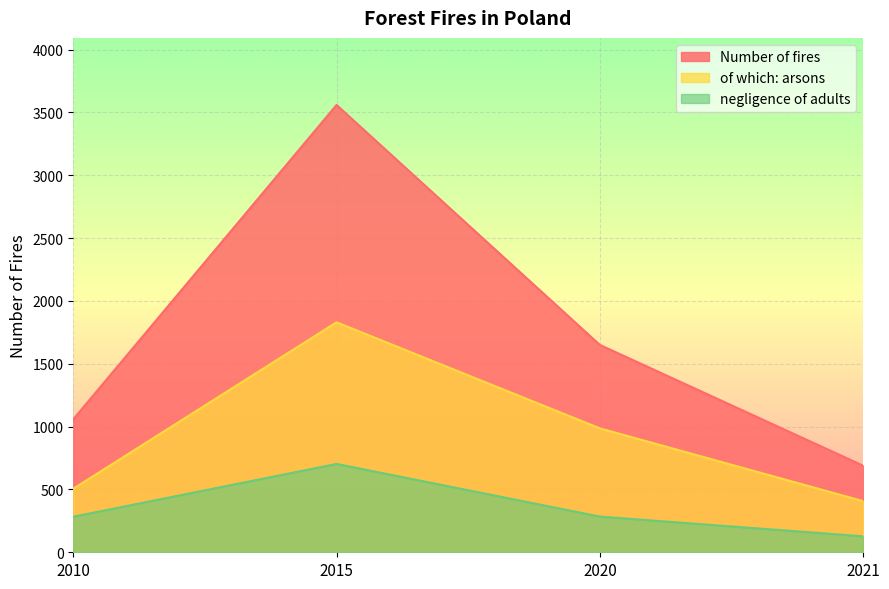

List the series in order of their overall mean, lowest first.

negligence of adults, of which: arsons, Number of fires